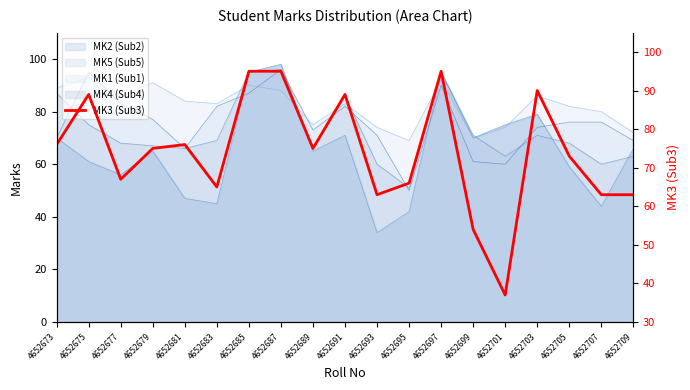

True or false: there are more than 0 points higher than both neighbors.

True